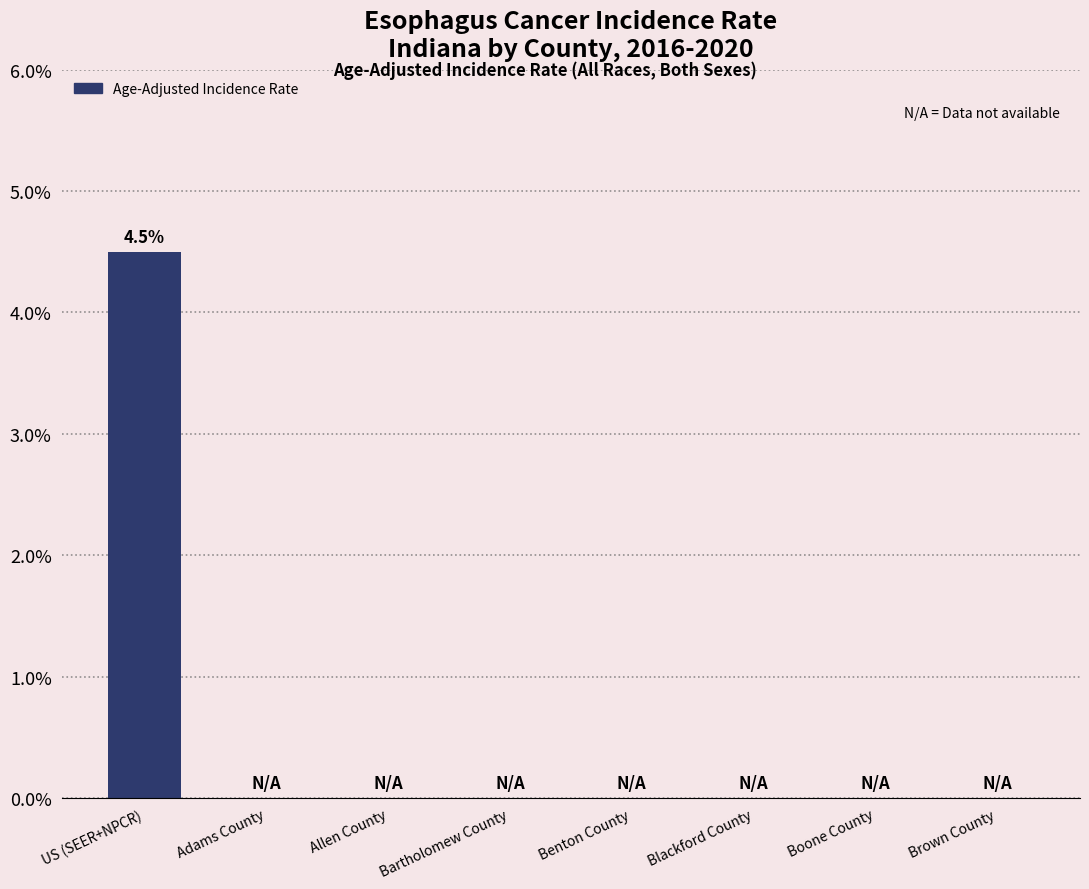

What is the greatest value displayed?

4.5